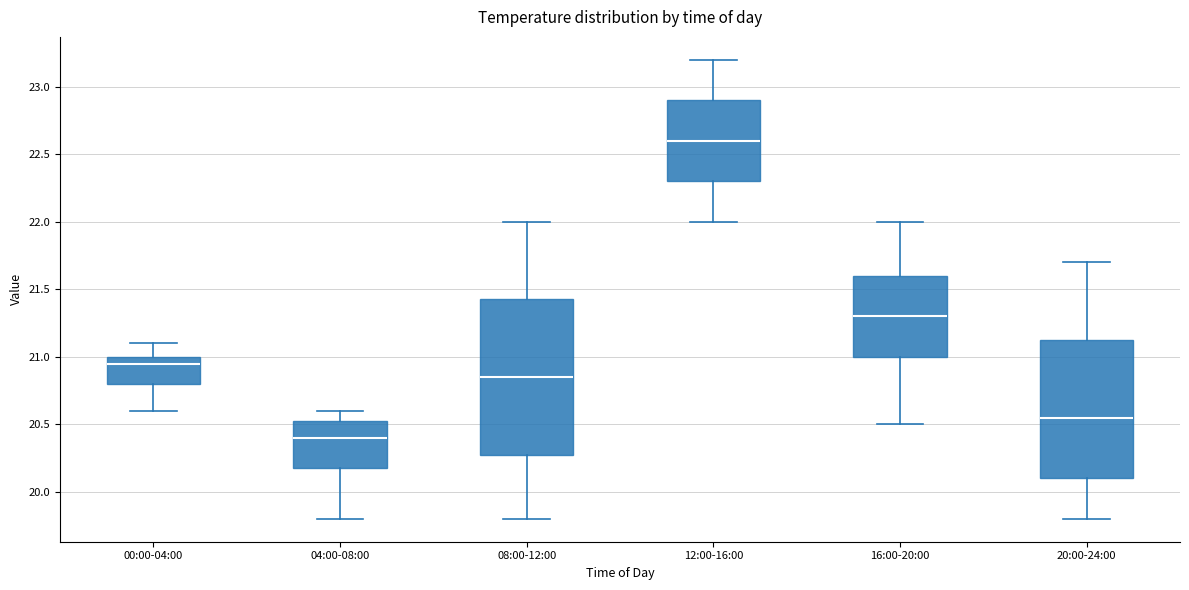

Reading left to right, read every box against the y-axis: the position of its median line, the range the box covers, and the ends of its whiskers. The values are not printed on the chart, so give them approximately, as read against the axis.

00:00-04:00: median 20.95, box 20.80 to 21.00, whiskers 20.60 to 21.10
04:00-08:00: median 20.40, box 20.20 to 20.55, whiskers 19.80 to 20.60
08:00-12:00: median 20.85, box 20.30 to 21.45, whiskers 19.80 to 22.00
12:00-16:00: median 22.60, box 22.30 to 22.90, whiskers 22.00 to 23.20
16:00-20:00: median 21.30, box 21.00 to 21.60, whiskers 20.50 to 22.00
20:00-24:00: median 20.55, box 20.10 to 21.15, whiskers 19.80 to 21.70